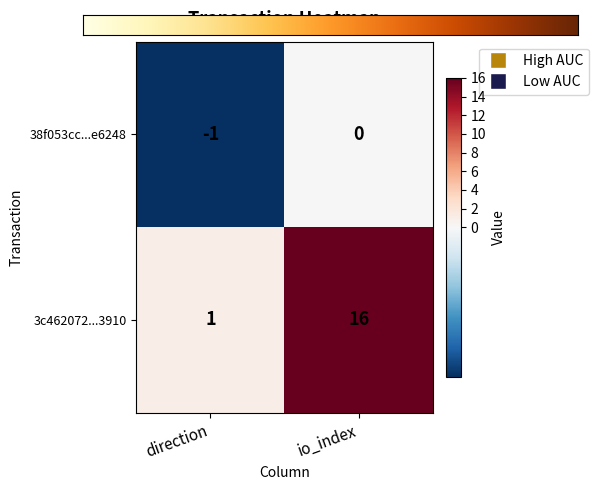

At which category is the sum across all series the highest?

io_index